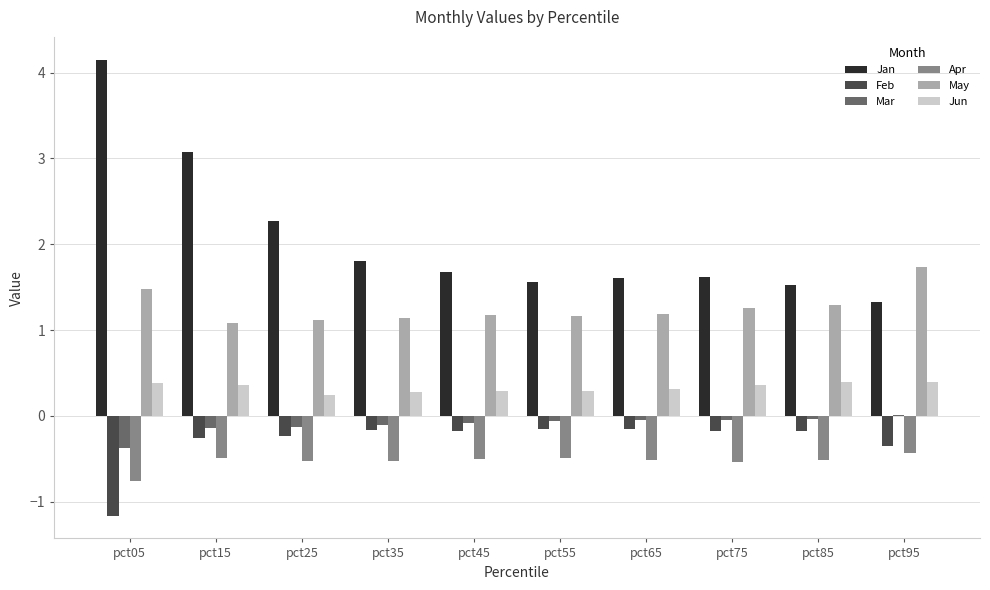

What is the total value across all series at pct05?

3.7